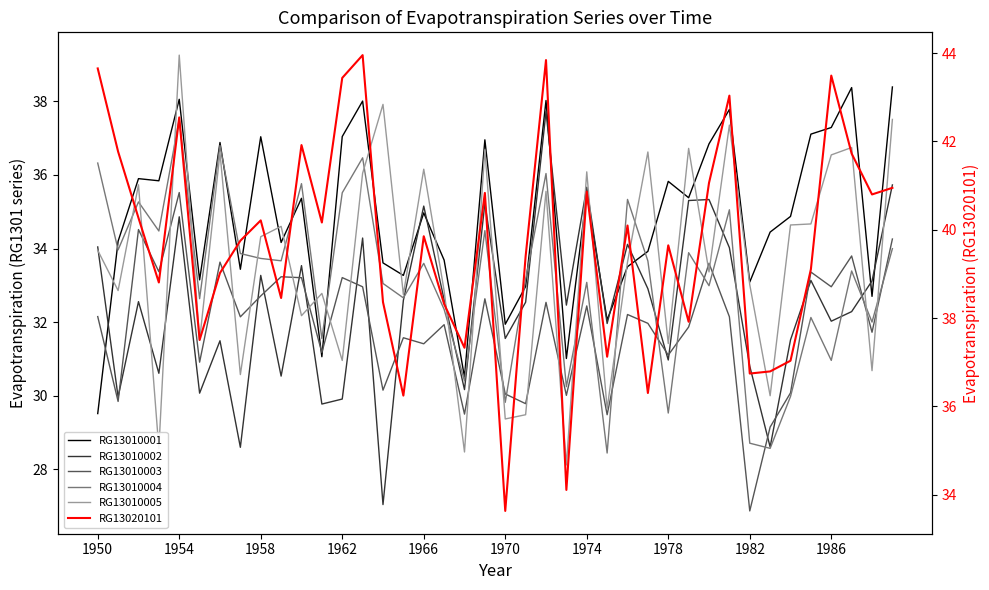

What is the highest value of the RG13010004 series?

37.5